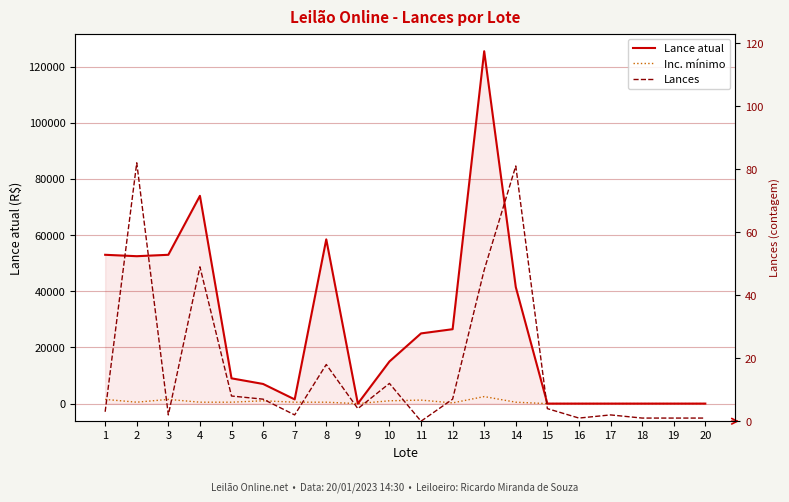

How many interior local valleys does the Lance atual series have?

4